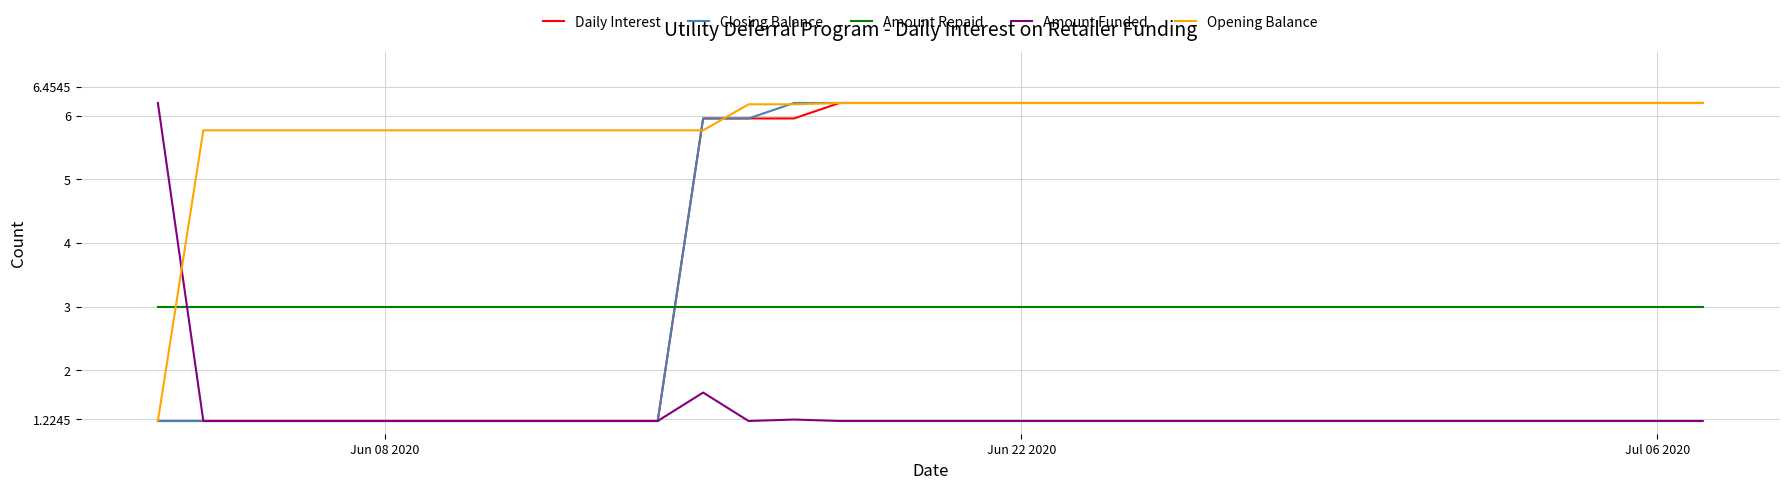

Does the chart display data point markers on the line(s)?

No